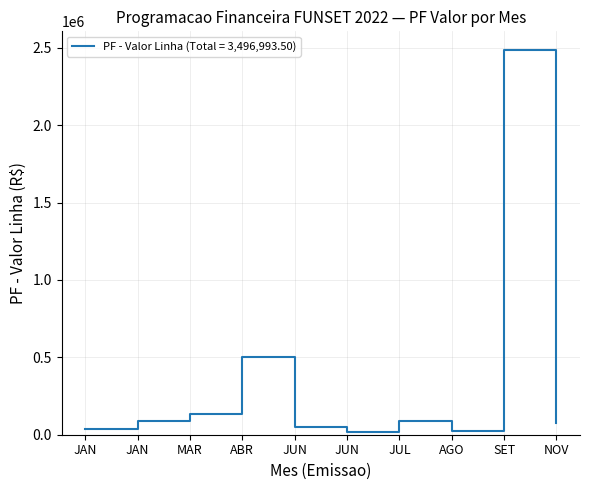

Does the chart display data point markers on the line(s)?

No